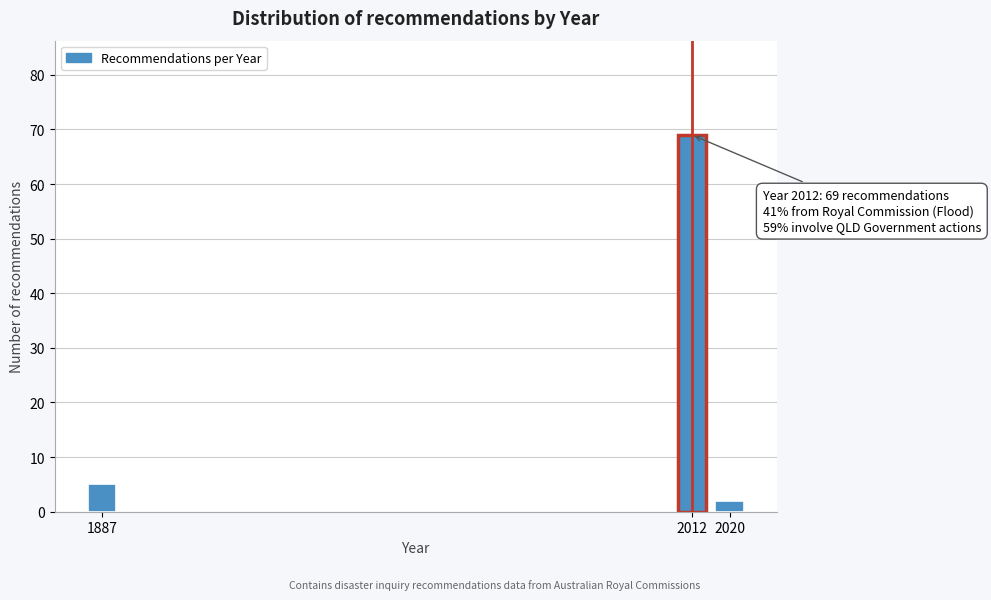

Reading left to right, what are all the values shown in this chart?

1887=5	2012=69	2020=2